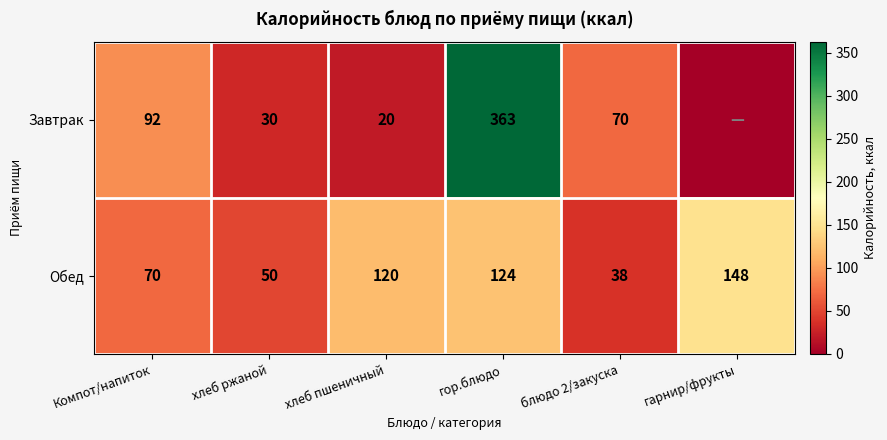

Rank the categories by Обед value from lowest to highest.

блюдо 2/закуска, хлеб ржаной, Компот/напиток, хлеб пшеничный, гор.блюдо, гарнир/фрукты